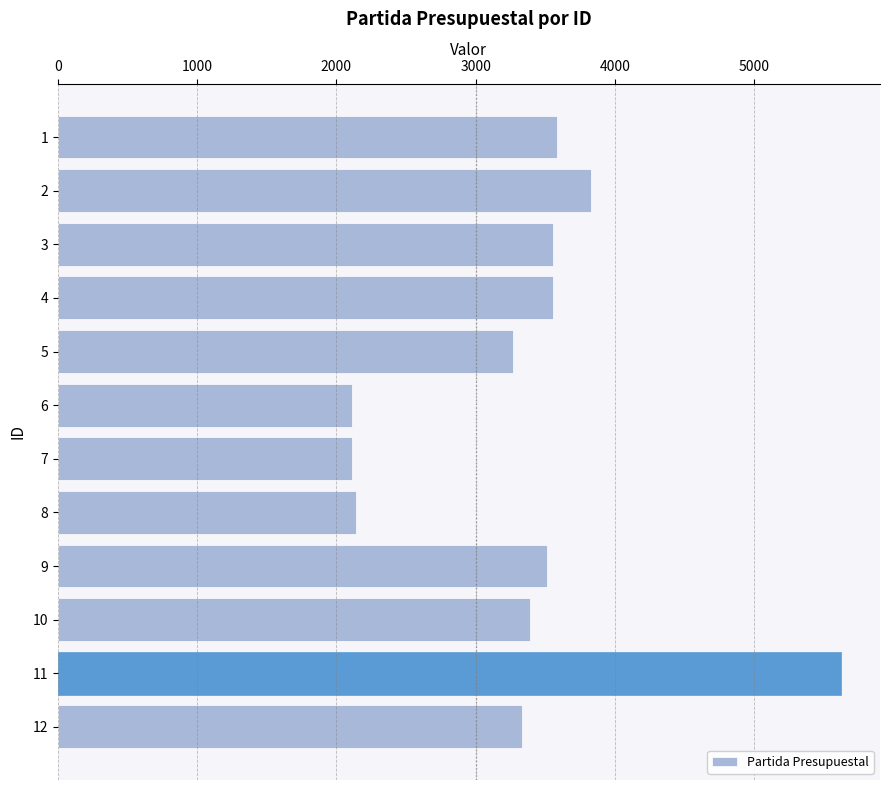

Are the bars grouped side by side (vs. stacked)?

No